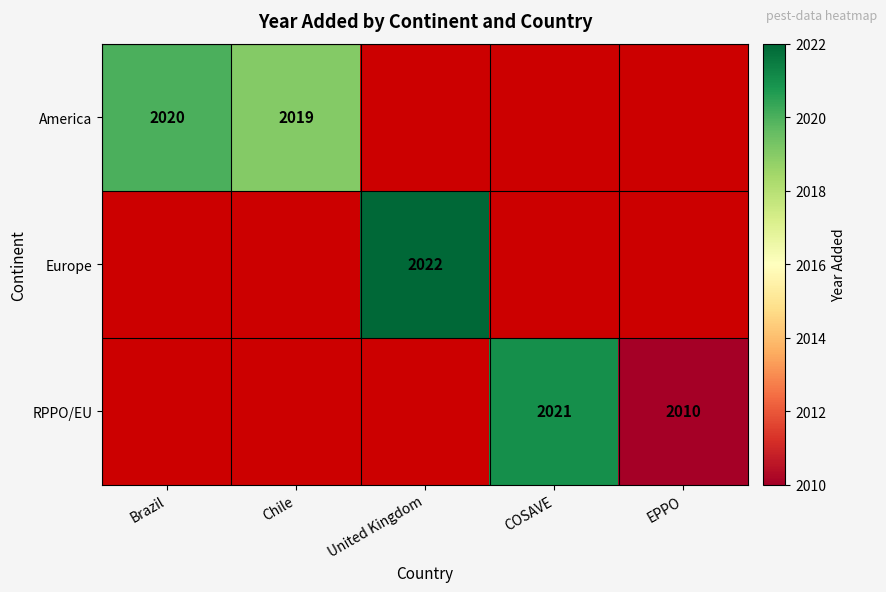

At which category does the chart reach its peak across all series?

United Kingdom